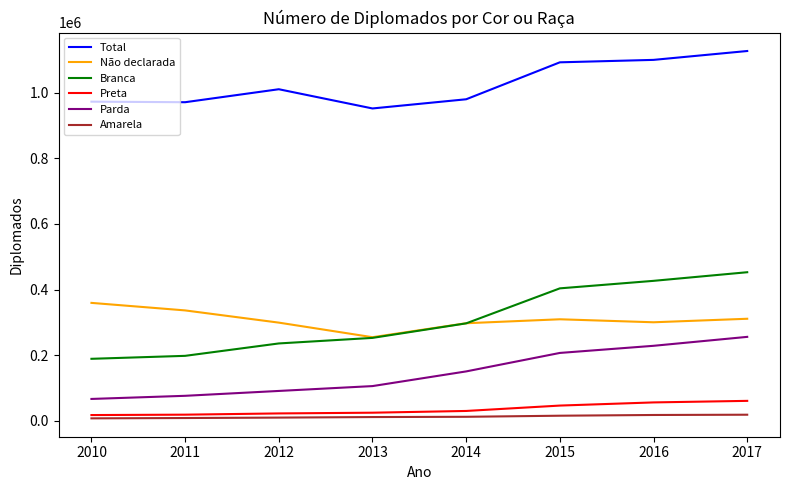

Is the value of Não declarada at 2011 greater than the value of Preta at 2011?

Yes